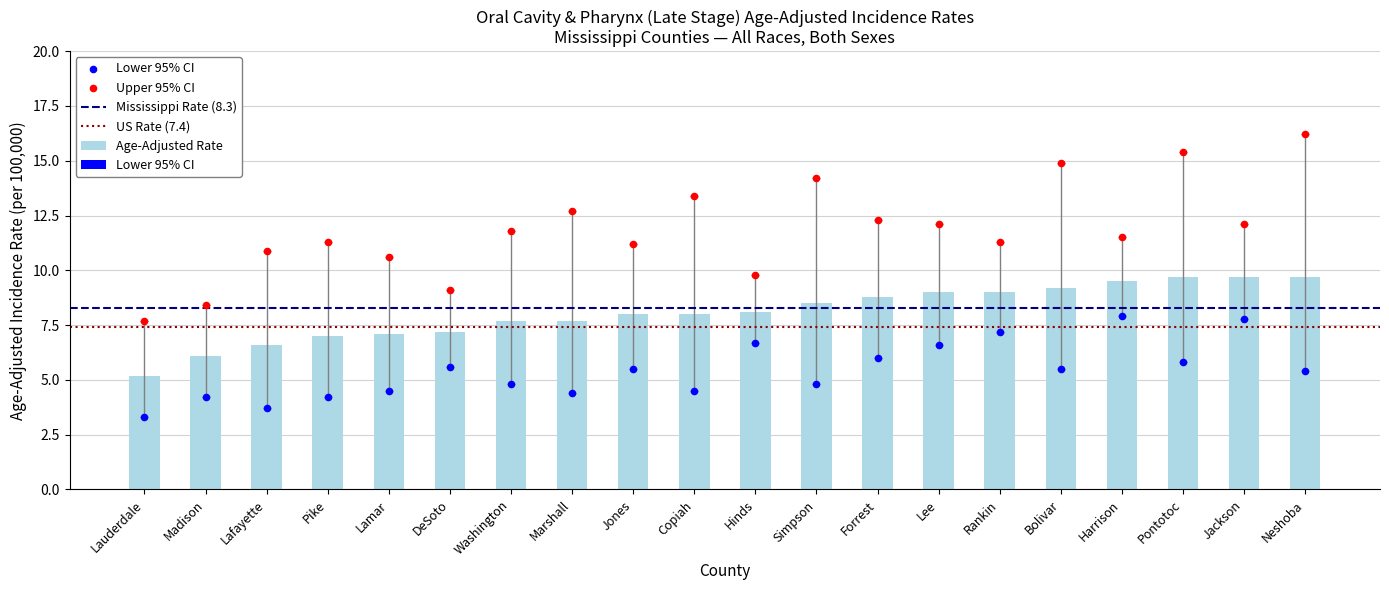

Is the value of Upper 95% CI at Rankin greater than the value of Lower 95% CI at Copiah?

Yes